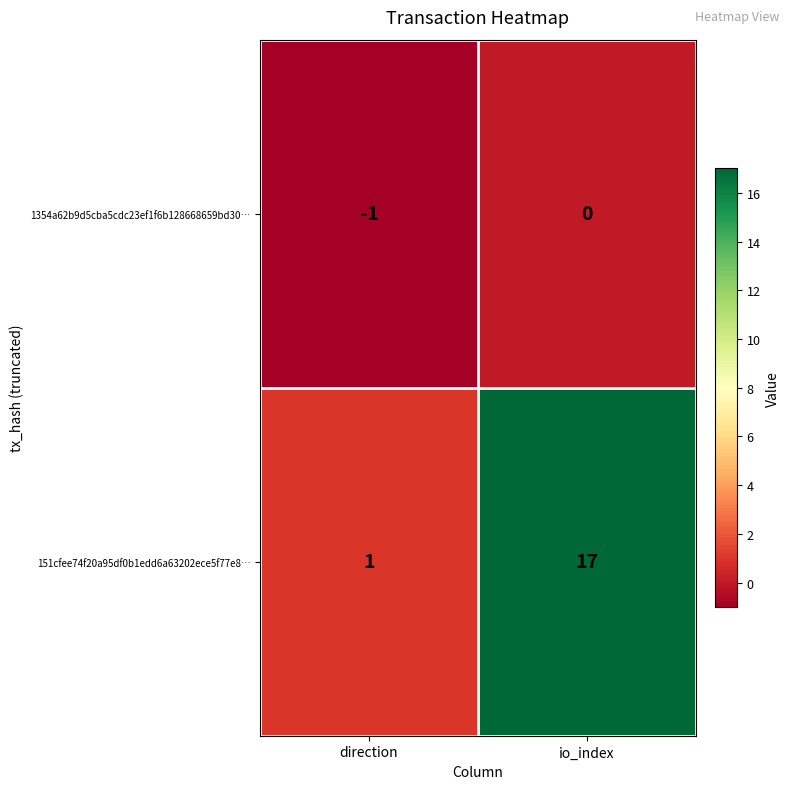

The 151cfee74f20a95df0b1edd6a63202ece5f77e8… series shows 30 at io_index. True or false?

False